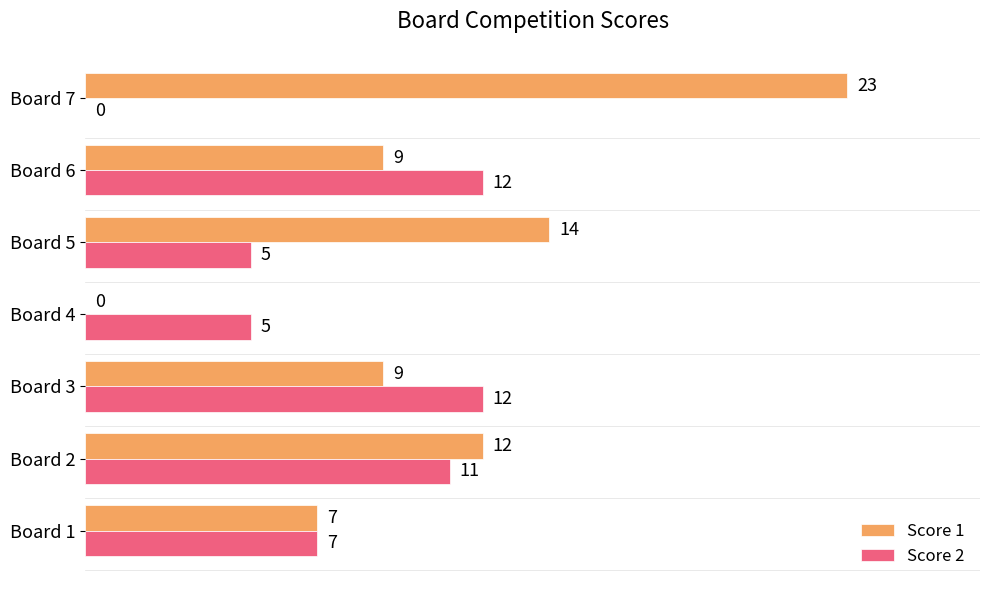

Is the value of Score 1 at Board 2 greater than the value of Score 2 at Board 1?

Yes